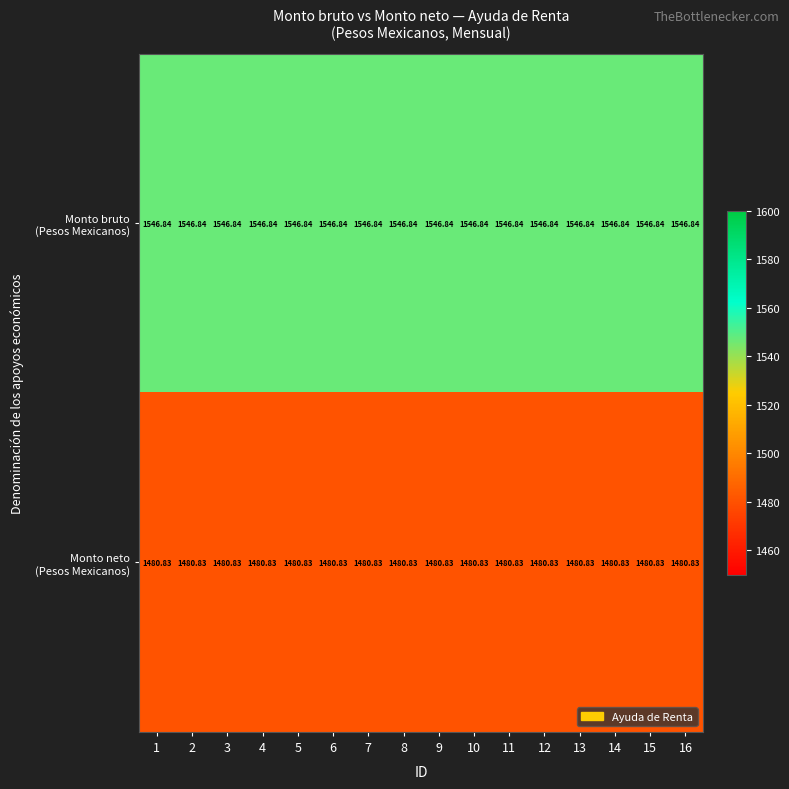

Count the number of categories in the chart.

16